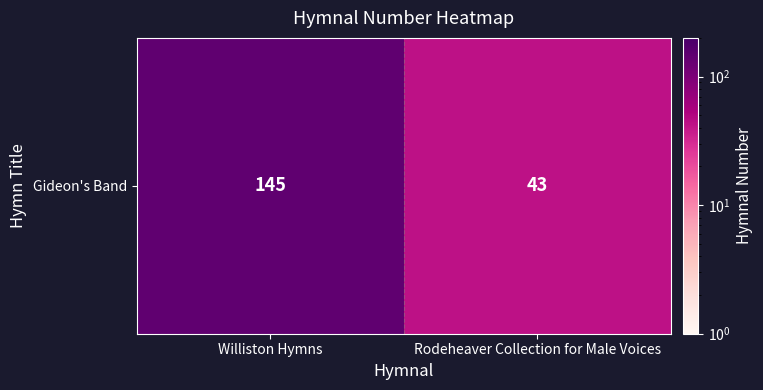

The value at Rodeheaver Collection for Male Voices is 43. True or false?

True